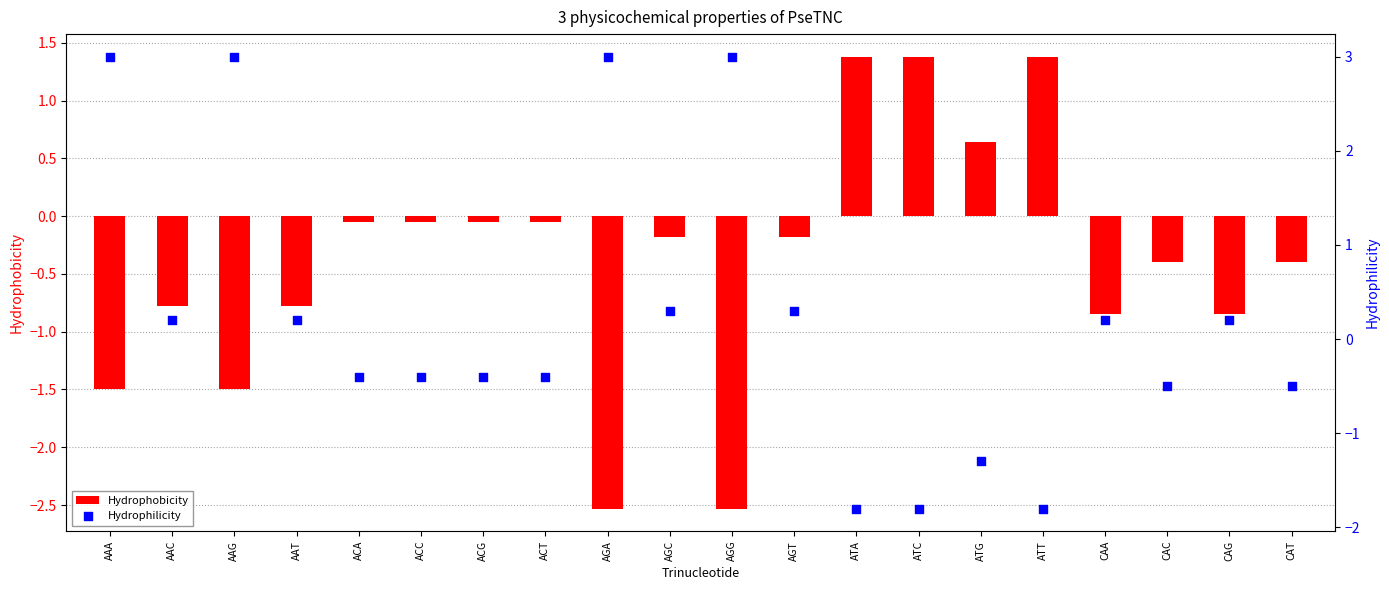

At how many categories does at least one series exceed 0?

14